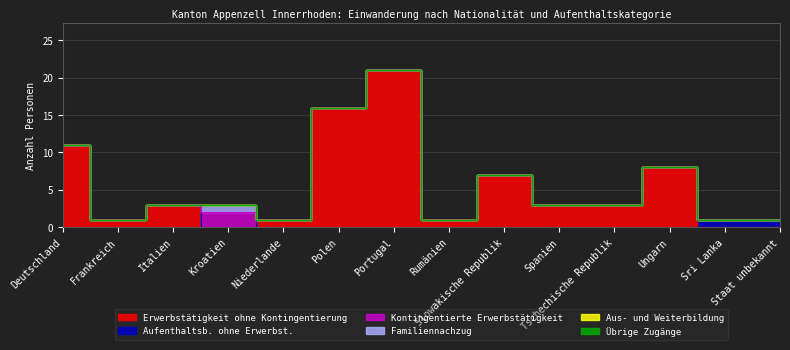

True or false: Aus- und Weiterbildung and Familiennachzug intersect in this chart.

False